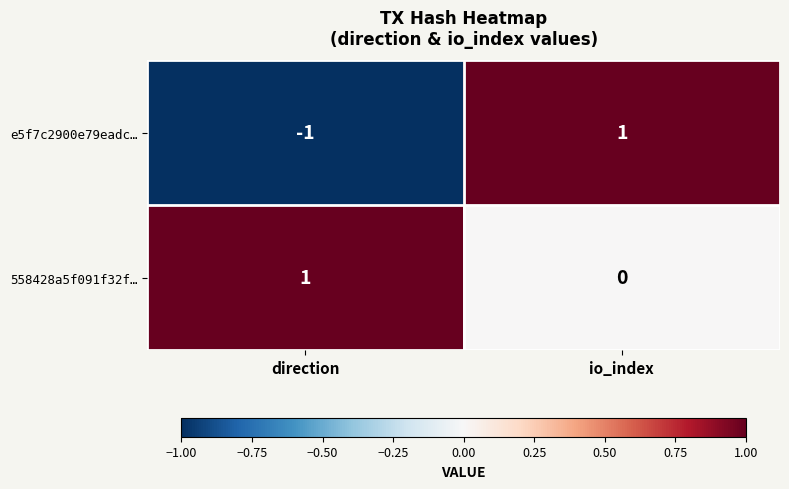

What is the total value across all series at io_index?

1